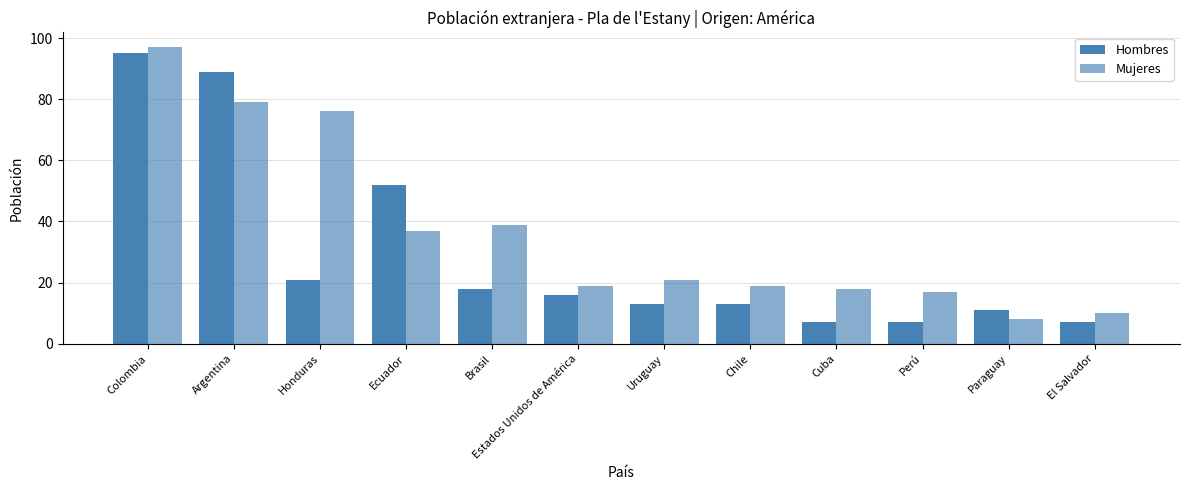

Are the bars horizontal?

No